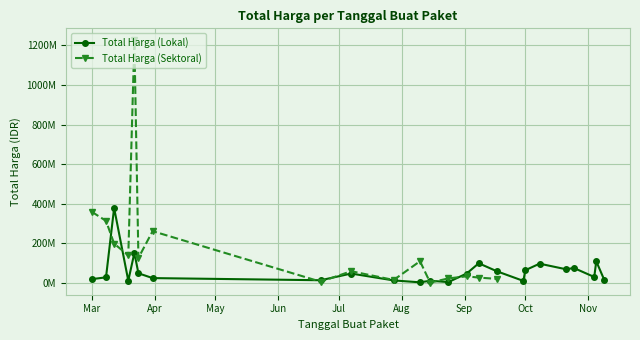

What is the average value?

60290208